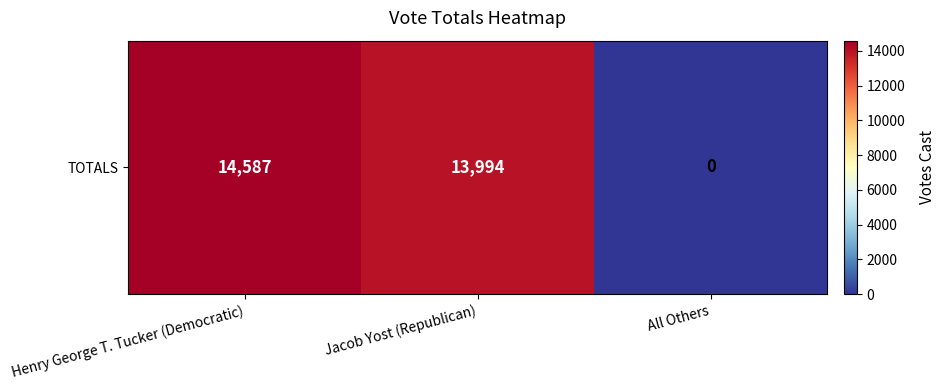

Reading left to right, what are all the values shown in this chart?

Henry George T. Tucker (Democratic)=14587	Jacob Yost (Republican)=13994	All Others=0